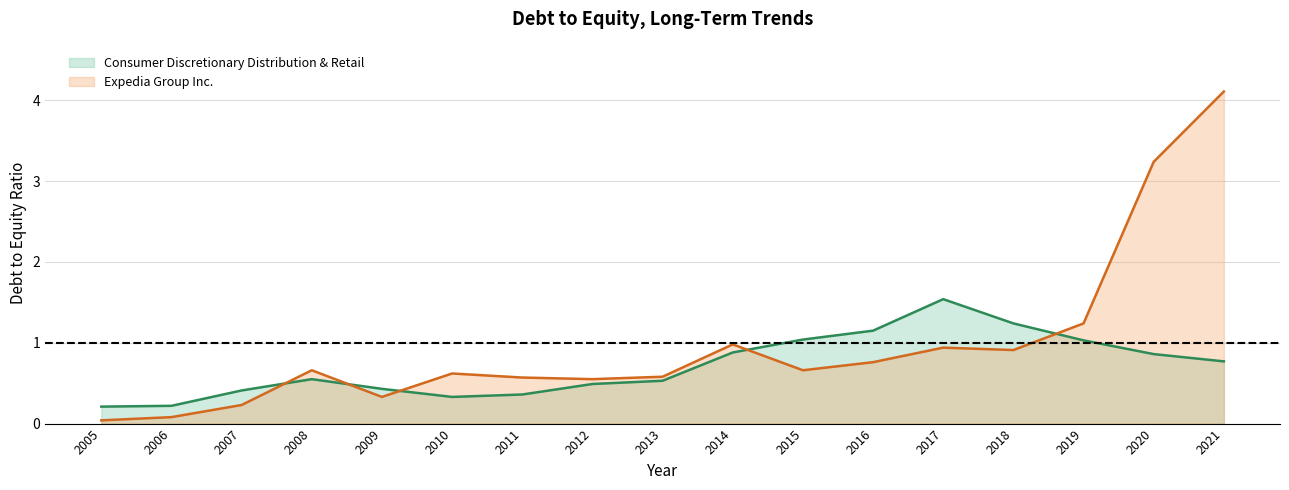

What is the value of the Consumer Discretionary Distribution & Retail point at the 16th from the left?

0.9